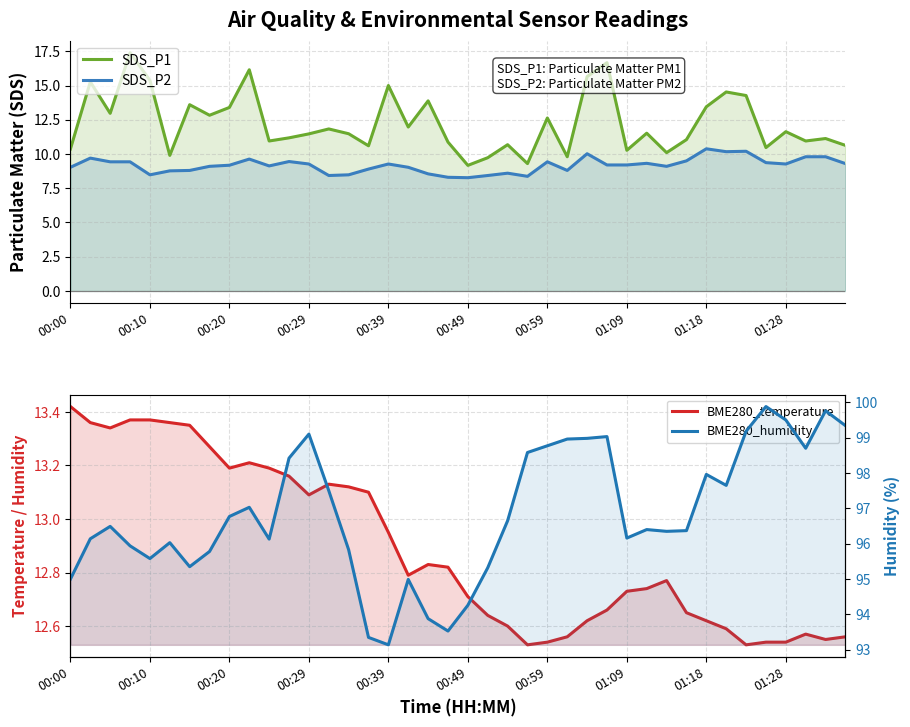

True or false: BME280_humidity and SDS_P2 cross at least once.

False